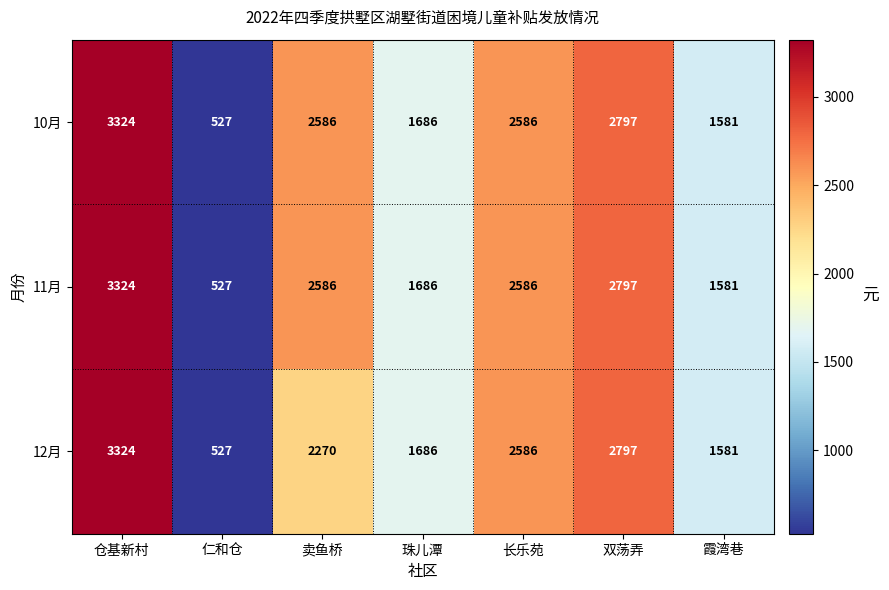

At which label does 11月 first exceed 2586?

仓基新村